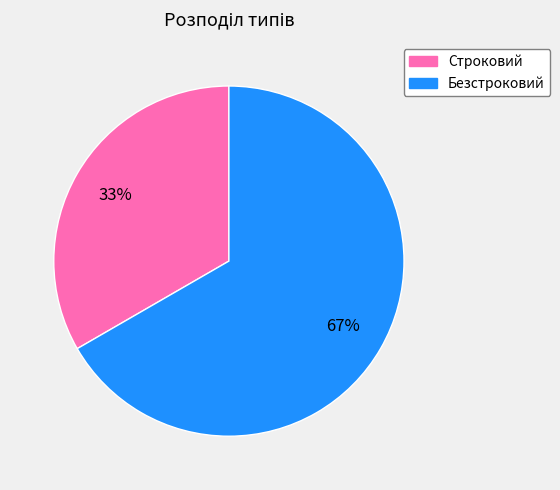

How many slices are in this pie chart?

2